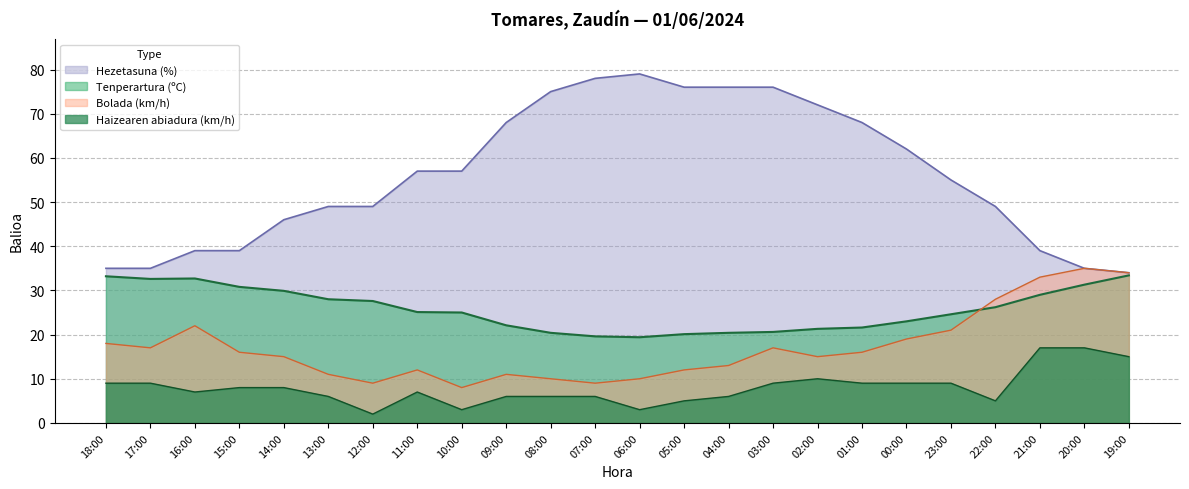

Reading right to left, what are all the values shown in this chart?

Tenperartura (ºC): 19:00=33.4	20:00=31.3	21:00=29.0	22:00=26.2	23:00=24.6	00:00=23.0	01:00=21.6	02:00=21.3	03:00=20.6	04:00=20.4	05:00=20.1	06:00=19.4	07:00=19.6	08:00=20.4	09:00=22.1	10:00=25.0	11:00=25.1	12:00=27.6	13:00=28.0	14:00=29.9	15:00=30.8	16:00=32.7	17:00=32.6	18:00=33.2
Haizearen abiadura (km/h): 19:00=15.0	20:00=17.0	21:00=17.0	22:00=5.0	23:00=9.0	00:00=9.0	01:00=9.0	02:00=10.0	03:00=9.0	04:00=6.0	05:00=5.0	06:00=3.0	07:00=6.0	08:00=6.0	09:00=6.0	10:00=3.0	11:00=7.0	12:00=2.0	13:00=6.0	14:00=8.0	15:00=8.0	16:00=7.0	17:00=9.0	18:00=9.0
Bolada (km/h): 19:00=34.0	20:00=35.0	21:00=33.0	22:00=28.0	23:00=21.0	00:00=19.0	01:00=16.0	02:00=15.0	03:00=17.0	04:00=13.0	05:00=12.0	06:00=10.0	07:00=9.0	08:00=10.0	09:00=11.0	10:00=8.0	11:00=12.0	12:00=9.0	13:00=11.0	14:00=15.0	15:00=16.0	16:00=22.0	17:00=17.0	18:00=18.0
Hezetasuna (%): 19:00=34.0	20:00=35.0	21:00=39.0	22:00=49.0	23:00=55.0	00:00=62.0	01:00=68.0	02:00=72.0	03:00=76.0	04:00=76.0	05:00=76.0	06:00=79.0	07:00=78.0	08:00=75.0	09:00=68.0	10:00=57.0	11:00=57.0	12:00=49.0	13:00=49.0	14:00=46.0	15:00=39.0	16:00=39.0	17:00=35.0	18:00=35.0